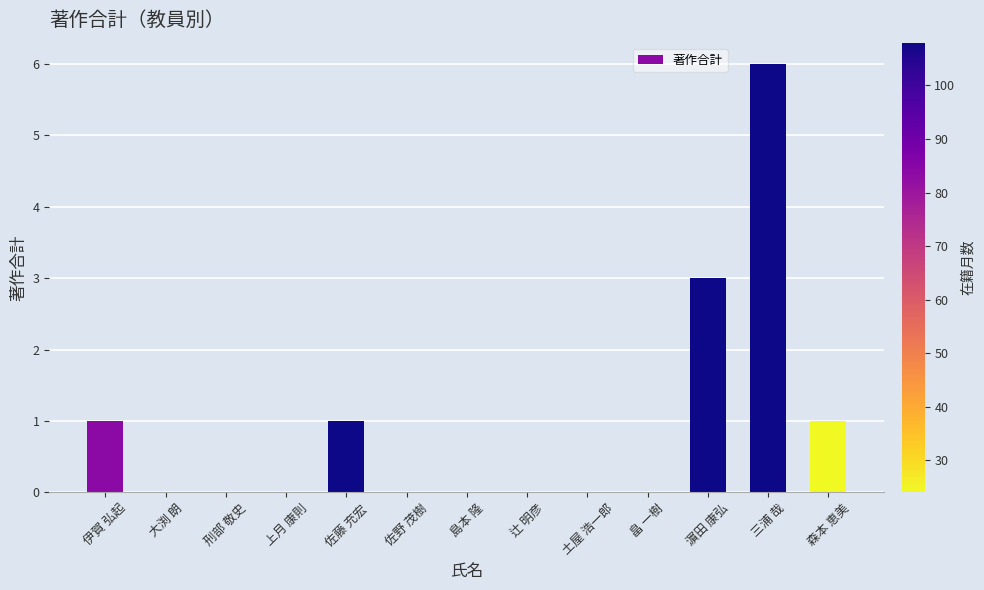

Between 濵田 康弘 and 畠 一樹, which is larger?

濵田 康弘